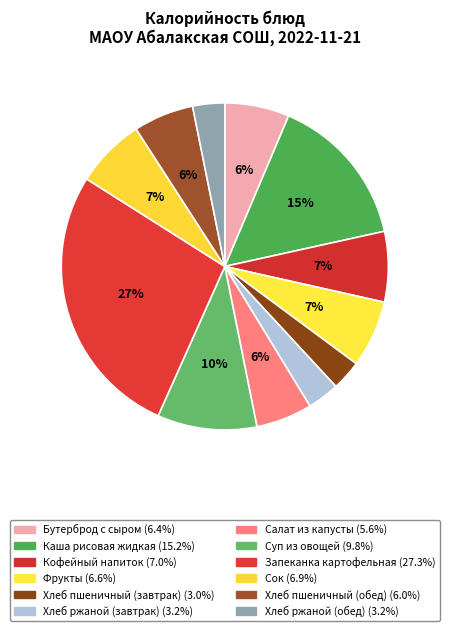

Is there any slice that represents more than half of the pie?

No